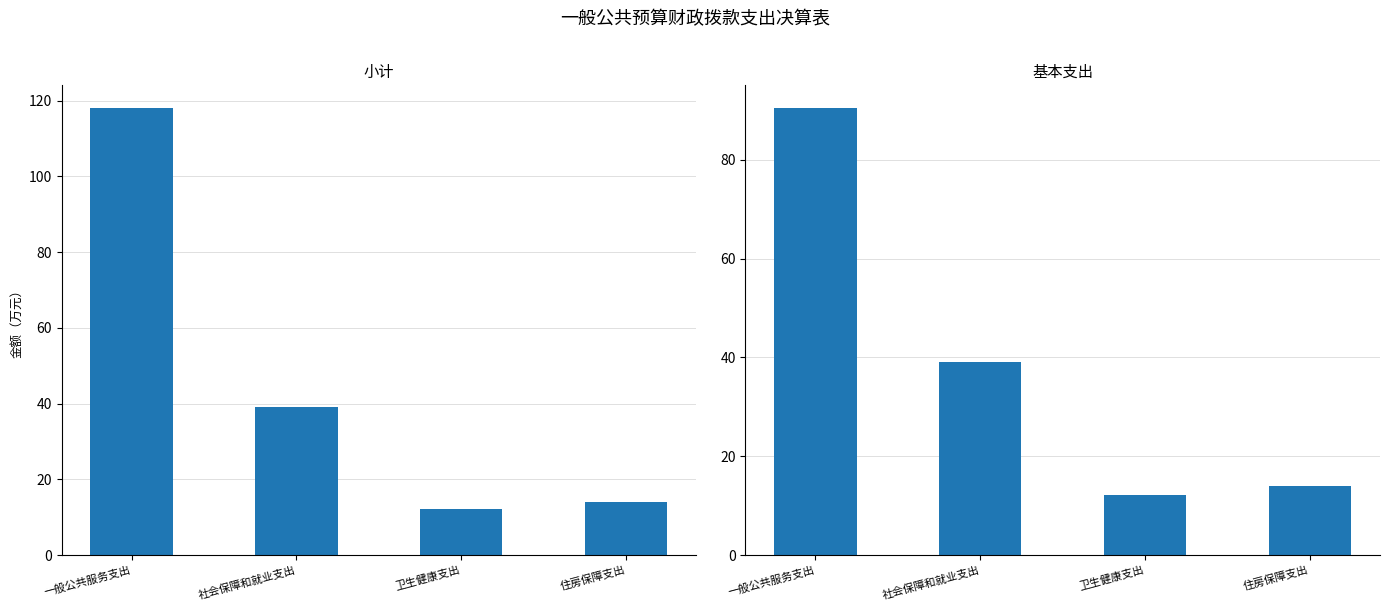

The 基本支出 series shows 39.1 at 社会保障和就业支出. True or false?

True